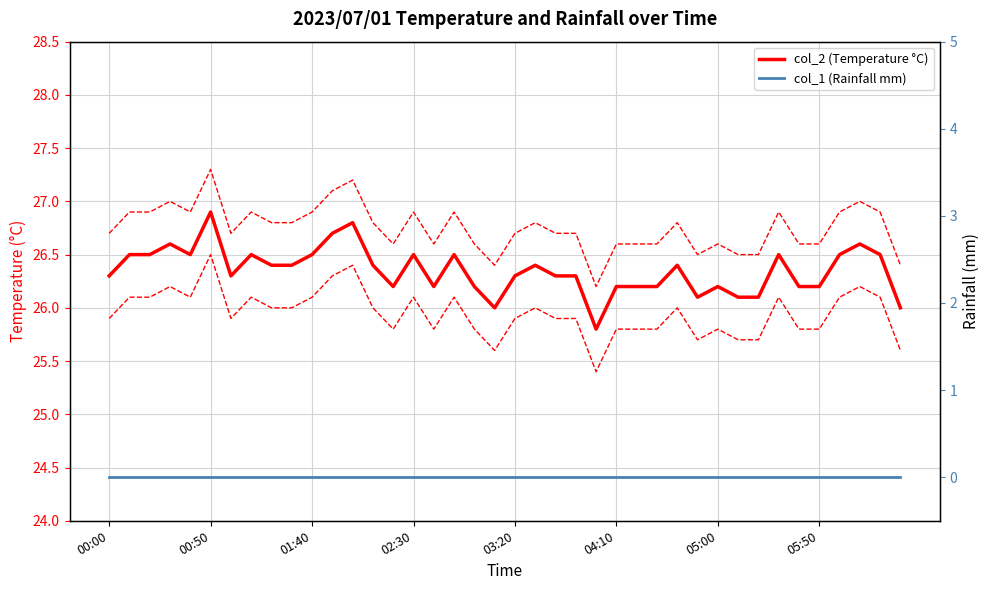

True or false: col_1 (Rainfall mm) has a value of 0.0 at 13.

True